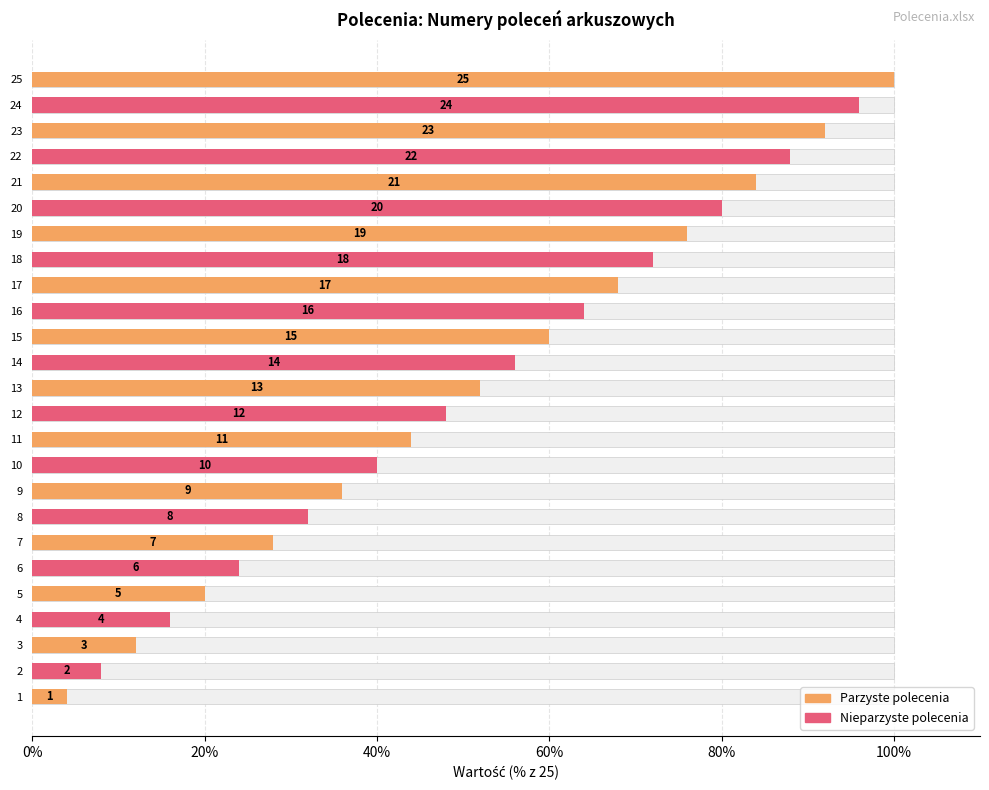

Reading right to left, what are all the values shown in this chart?

100.0	96.0	92.0	88.0	84.0	80.0	76.0	72.0	68.0	64.0	60.0	56.0	52.0	48.0	44.0	40.0	36.0	32.0	28.0	24.0	20.0	16.0	12.0	8.0	4.0